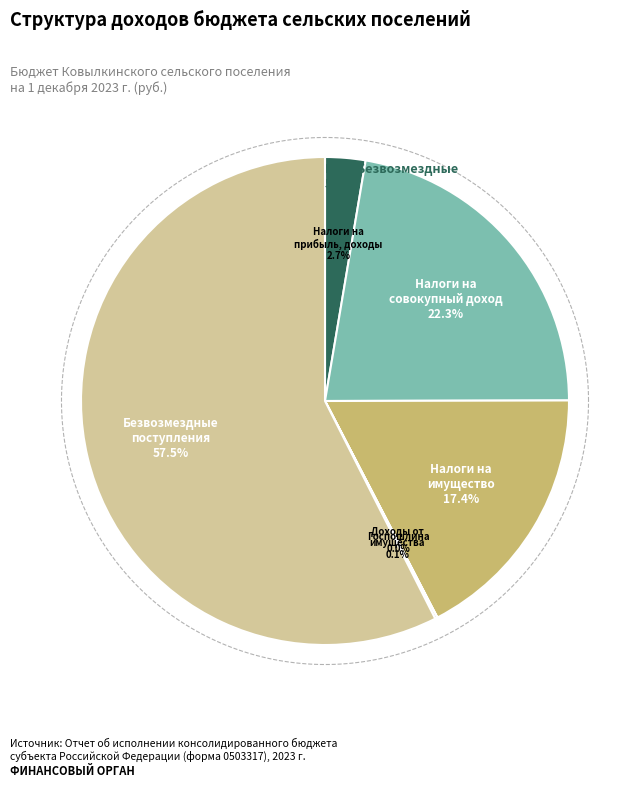

Which has a higher value, БЕЗВОЗМЕЗДНЫЕ ПОСТУПЛЕНИЯ or ГОСУДАРСТВЕННАЯ ПОШЛИНА?

БЕЗВОЗМЕЗДНЫЕ ПОСТУПЛЕНИЯ